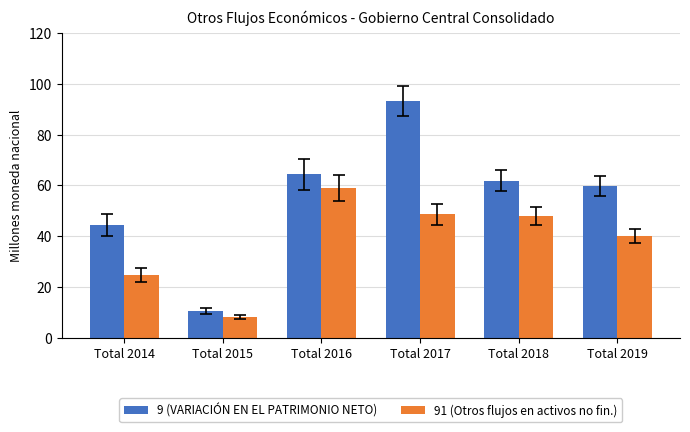

At which label does 91 (Otros flujos en activos no fin.) first exceed 47?

Total 2016